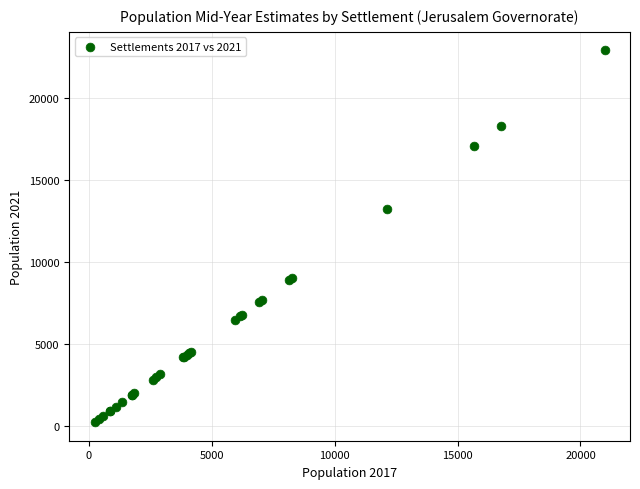

What Y value in the scatter plot is closest to 11590?

13265.4